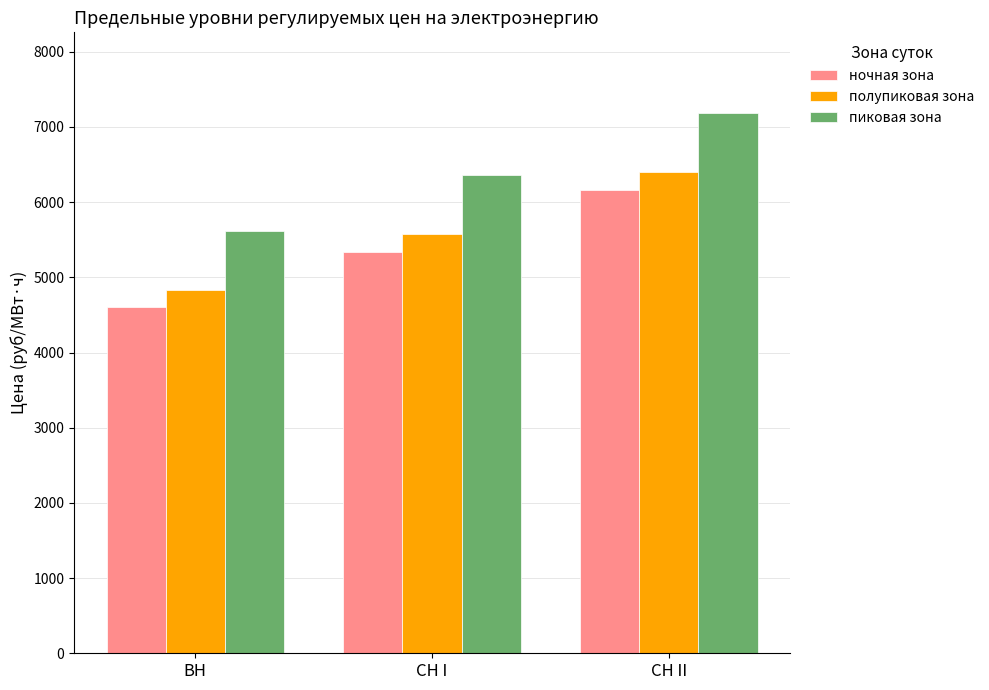

What value does the ночная зона series have at ВН?

4606.2